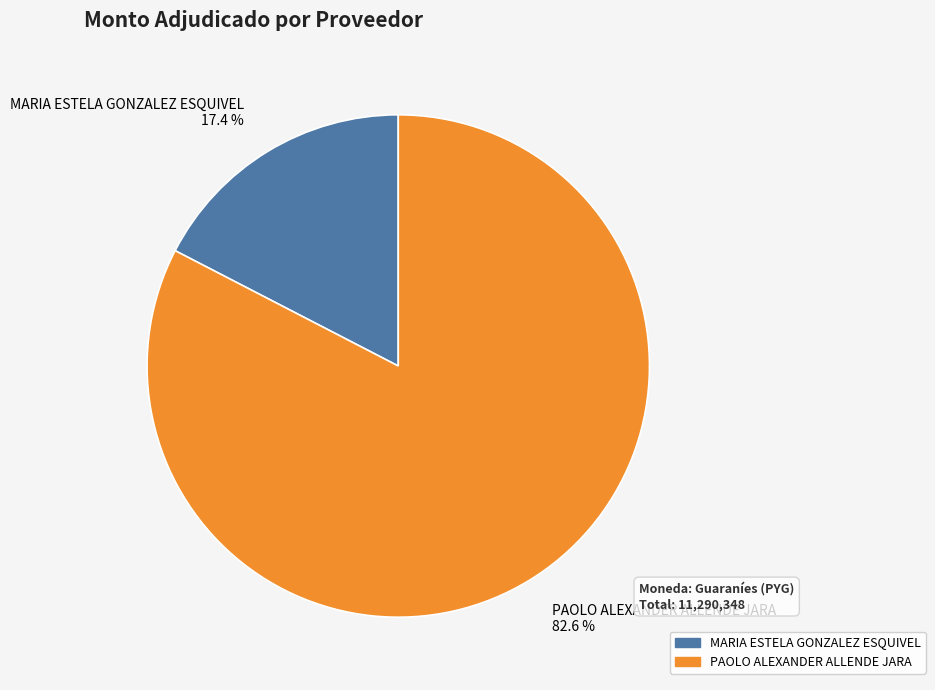

Between PAOLO ALEXANDER ALLENDE JARA and MARIA ESTELA GONZALEZ ESQUIVEL, which is larger?

PAOLO ALEXANDER ALLENDE JARA